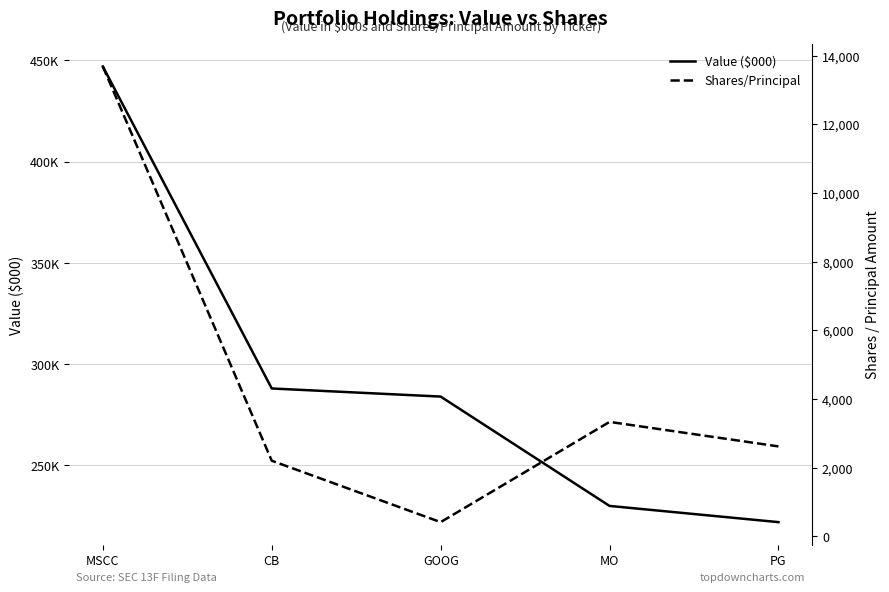

Between CB and PG, which is larger?

CB